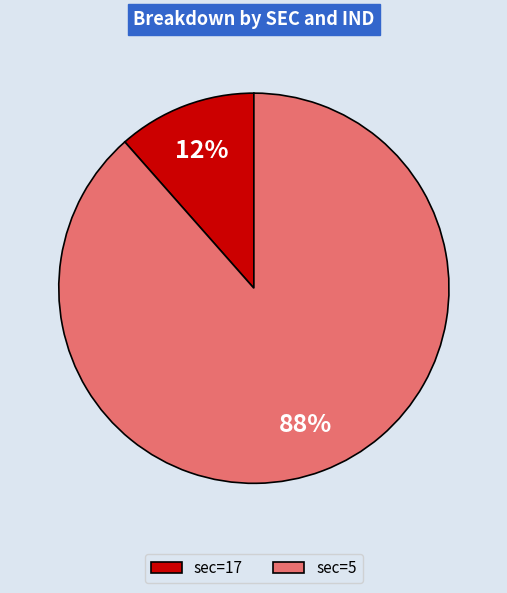

To the nearest percent, what is the combined percentage of sec=5 and sec=17?

100%